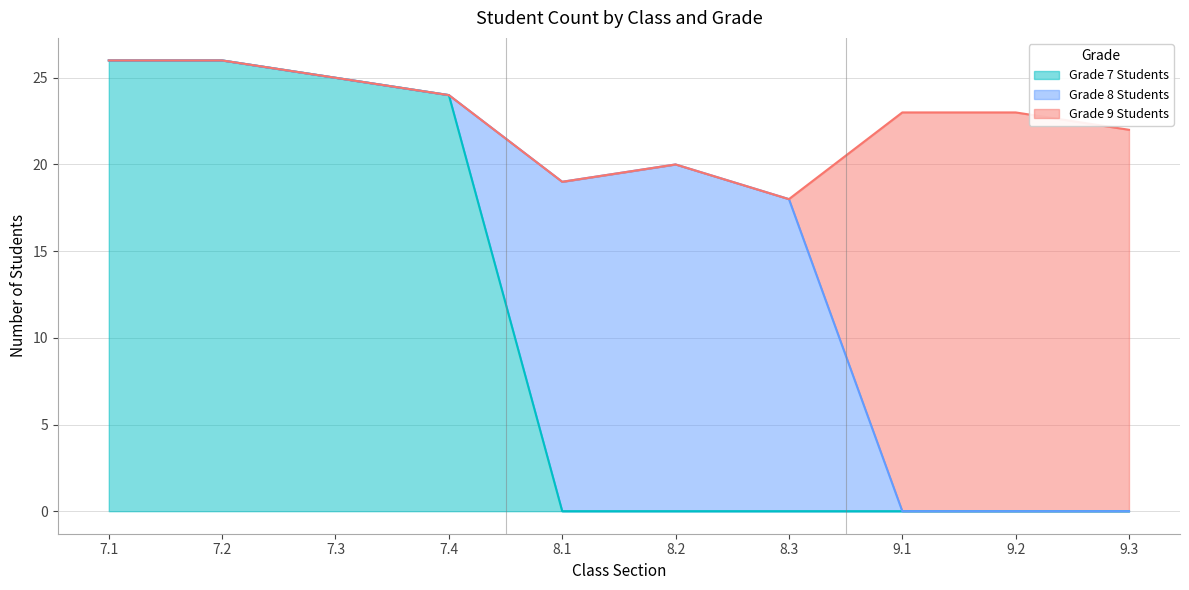

How many lines are shown in the chart?

3